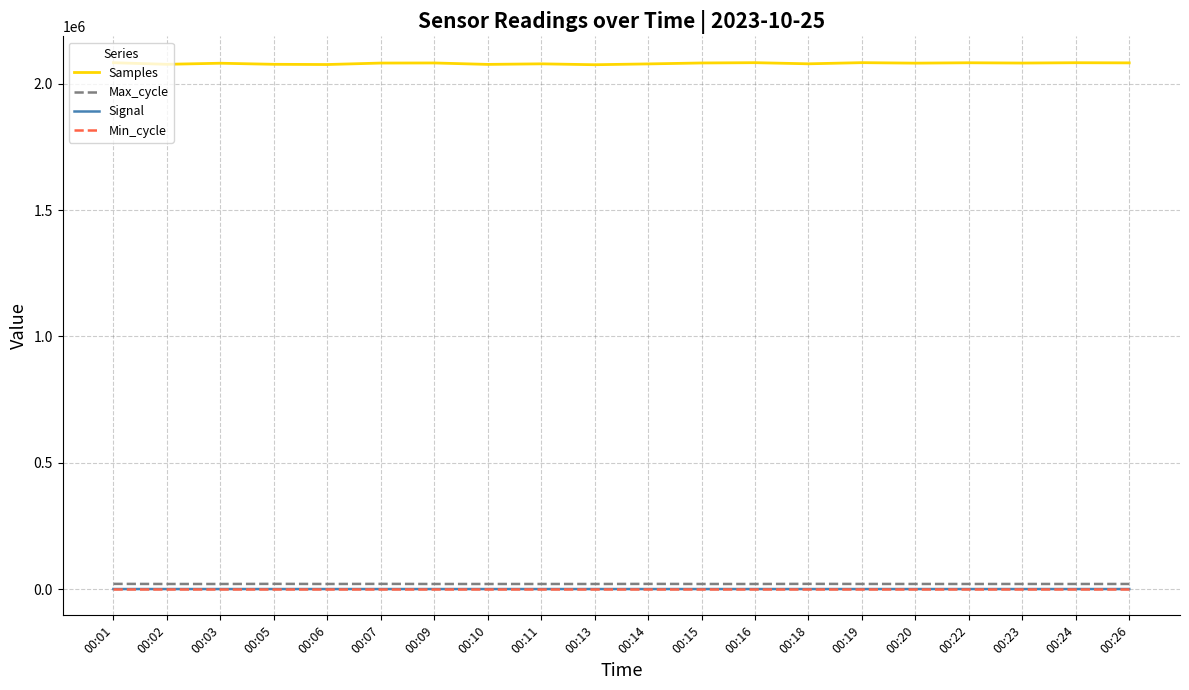

What is the difference between the maximum and minimum values in the Signal series?

1